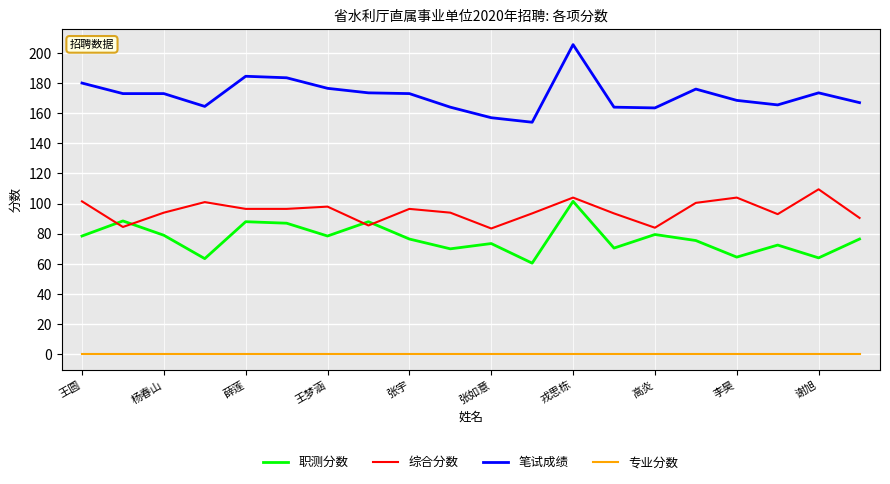

How many distinct data groups are displayed?

4